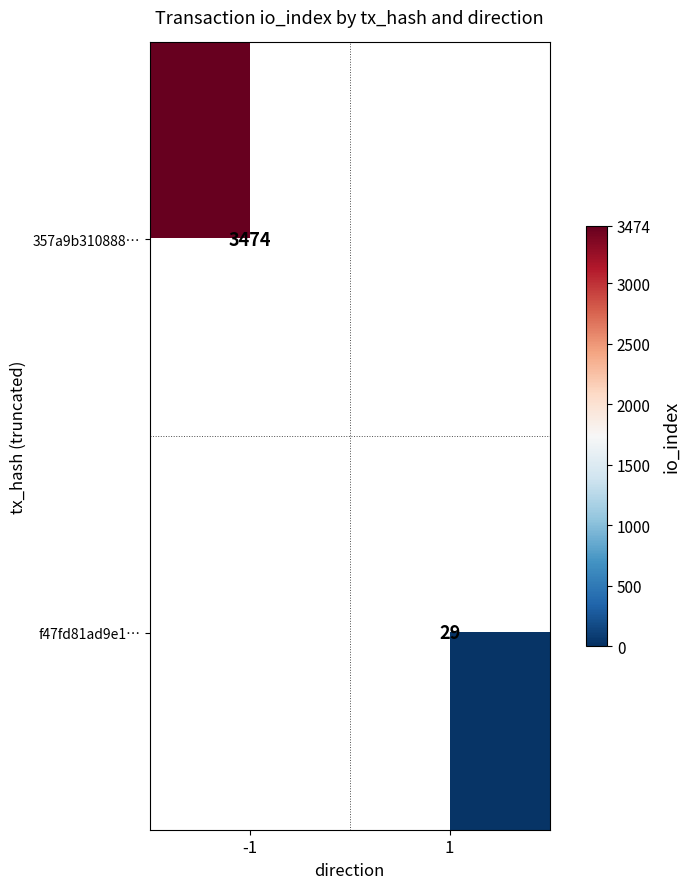

List the series in order of their overall mean, lowest first.

357a9b310888…, f47fd81ad9e1…